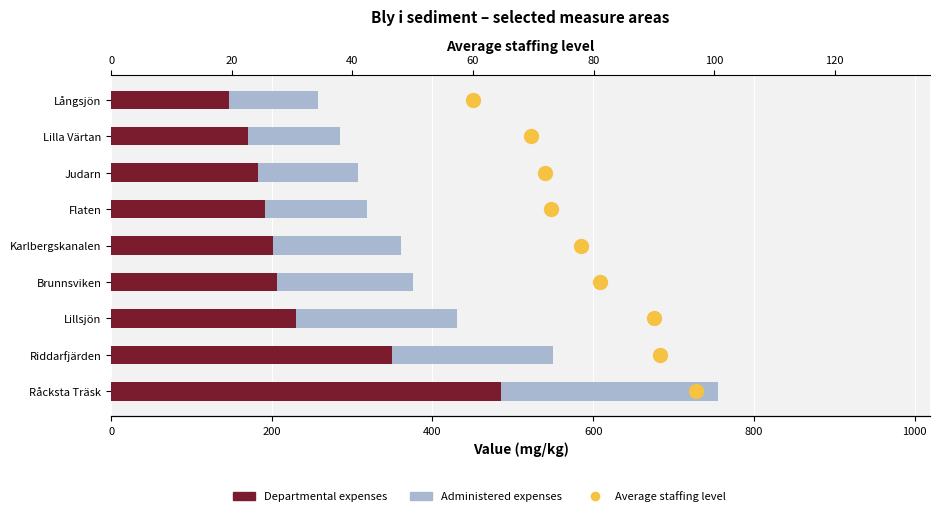

Which series has the widest spread of Y values?

Departmental expenses